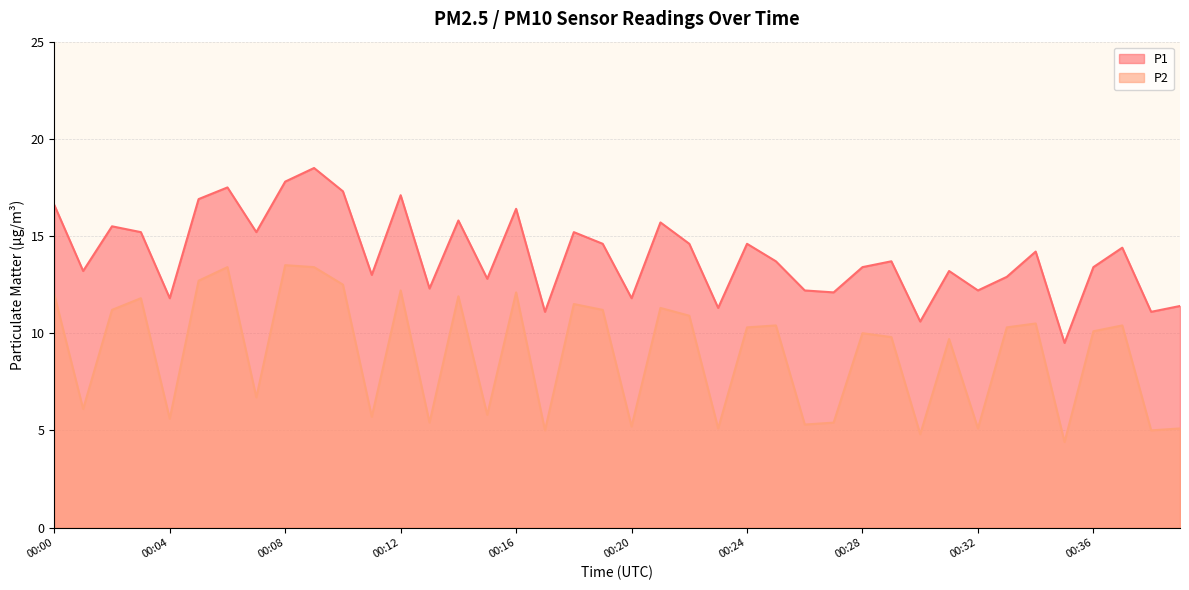

The value of P2 at 00:39 is 8.1. True or false?

False